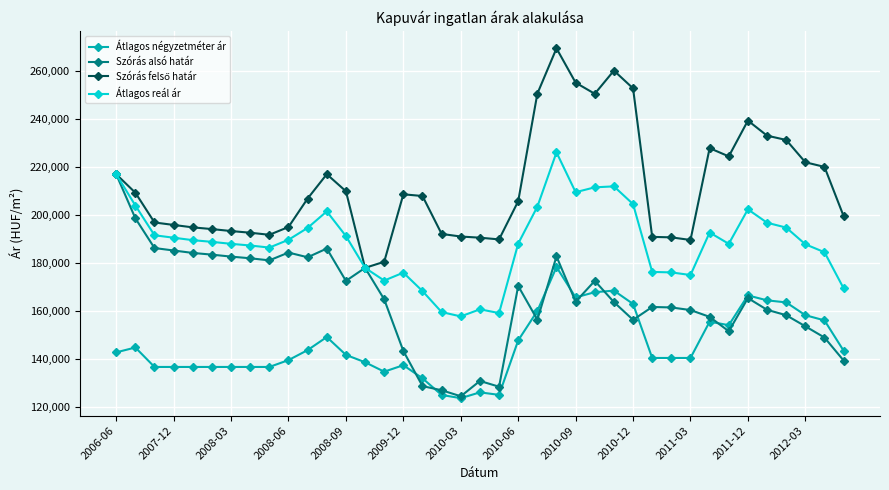

What is the highest value of the Átlagos reál ár series?

226068